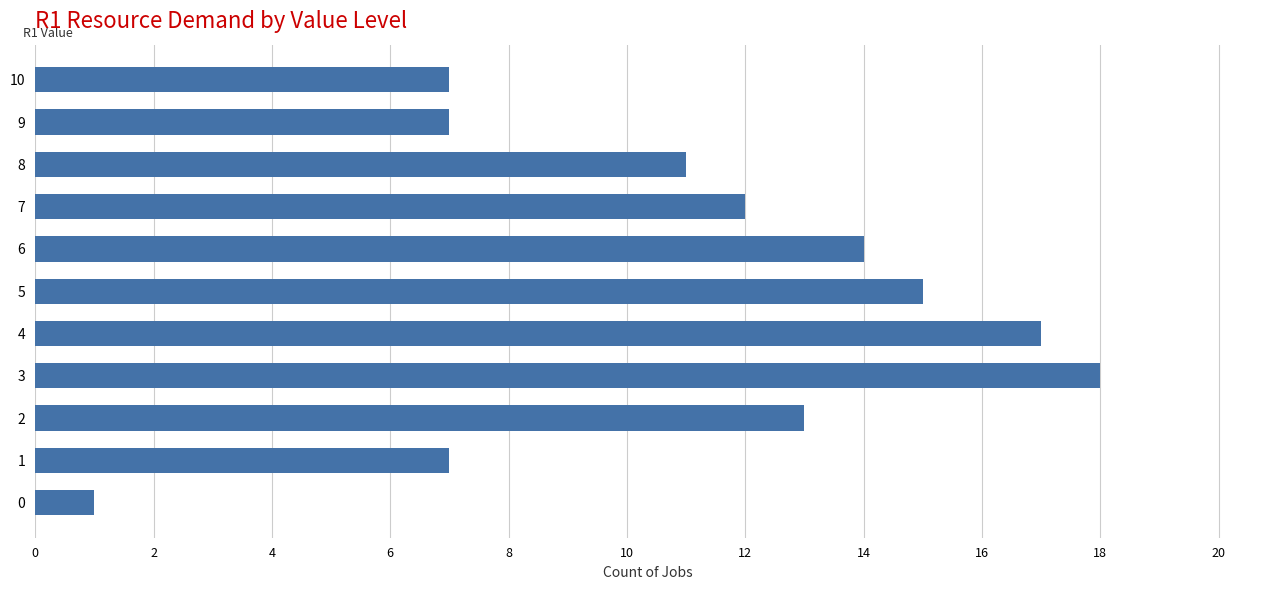

Reading bottom to top, list all the values displayed in this chart.

0=1	1=7	2=13	3=18	4=17	5=15	6=14	7=12	8=11	9=7	10=7